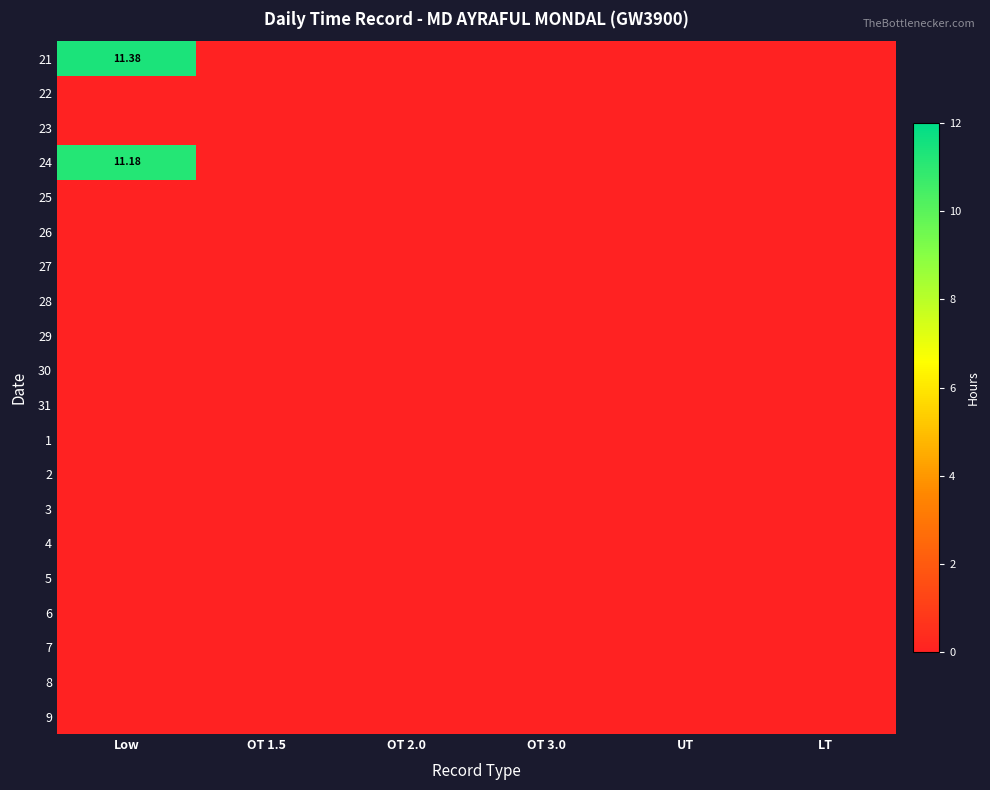

What is the spread (max minus min) of values at Low?

11.4